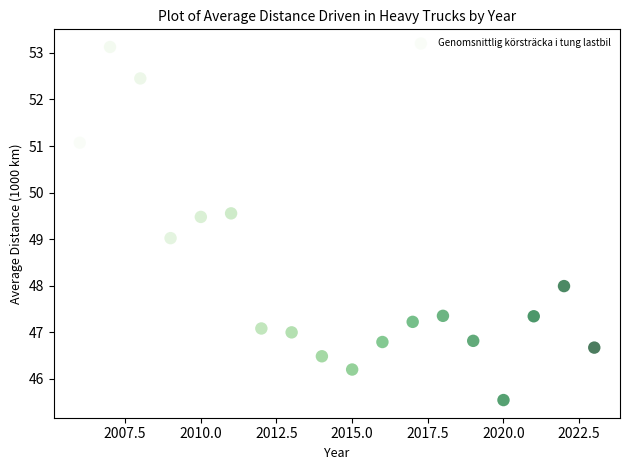

What is the range of X values (max minus min)?

17.0